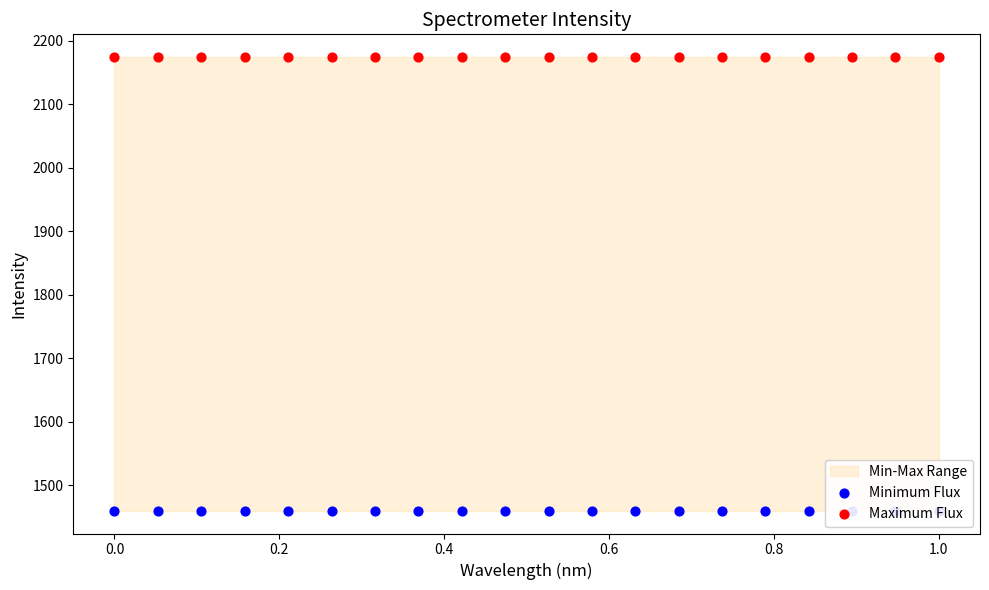

Which series reaches the maximum Y coordinate?

Maximum Flux